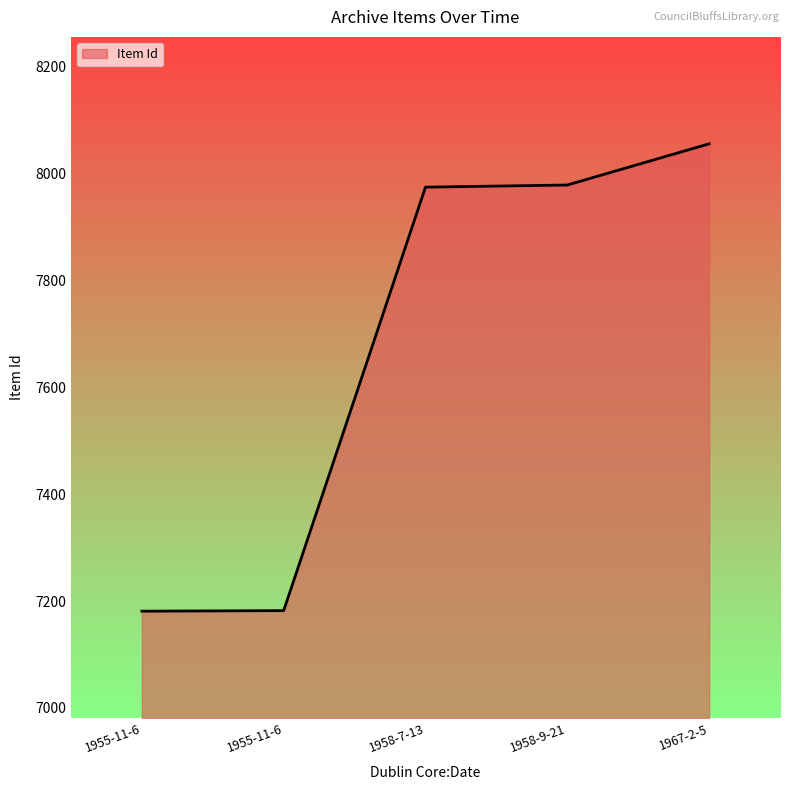

At which category does the chart reach its peak across all series?

1967-2-5